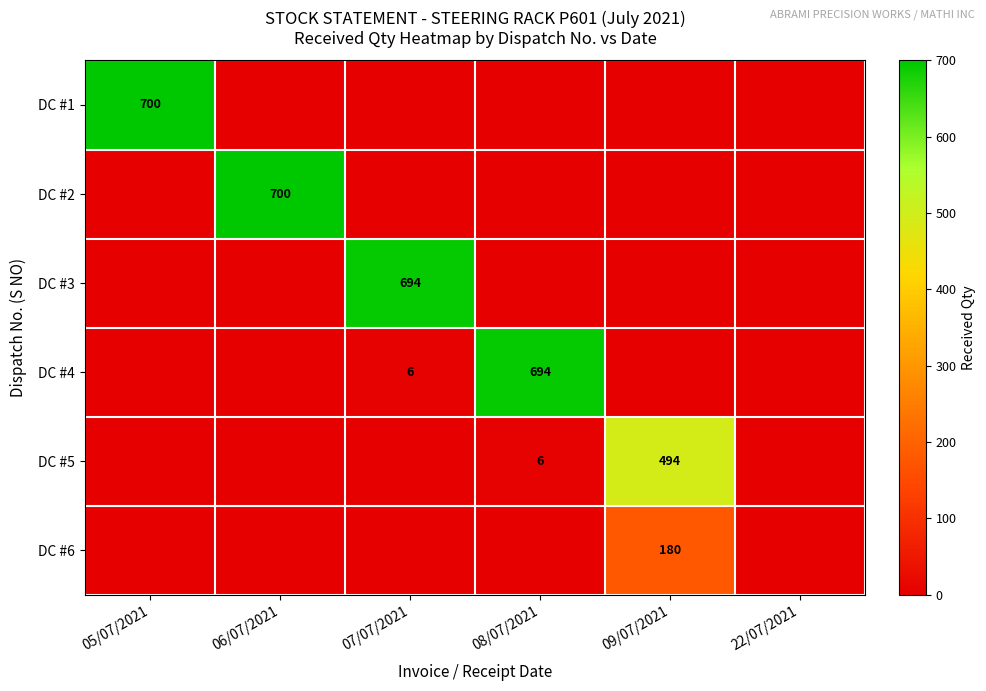

Which label corresponds to the largest value in the chart?

05/07/2021